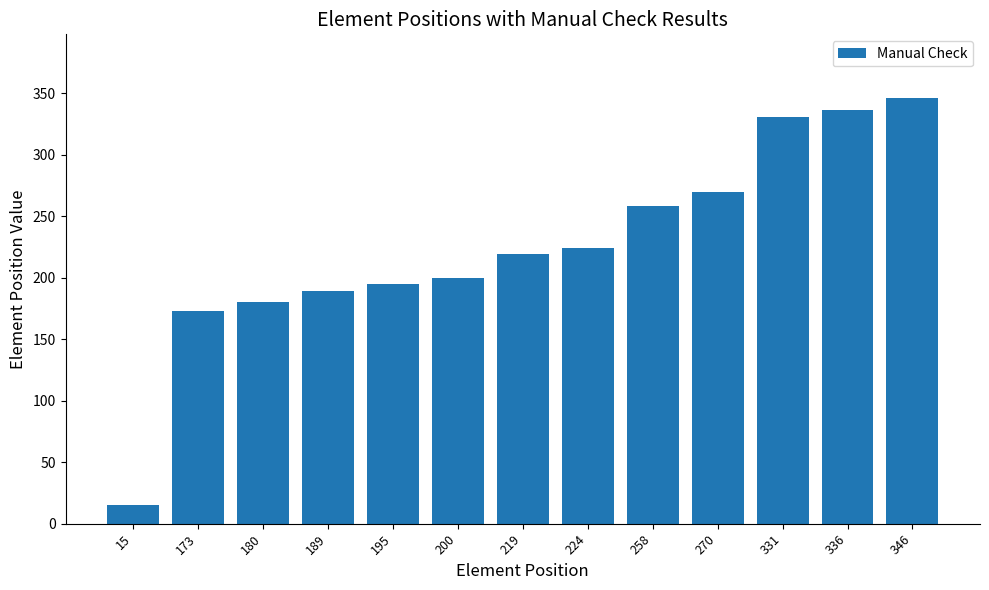

True or false: the data shows 108 at 346.

False